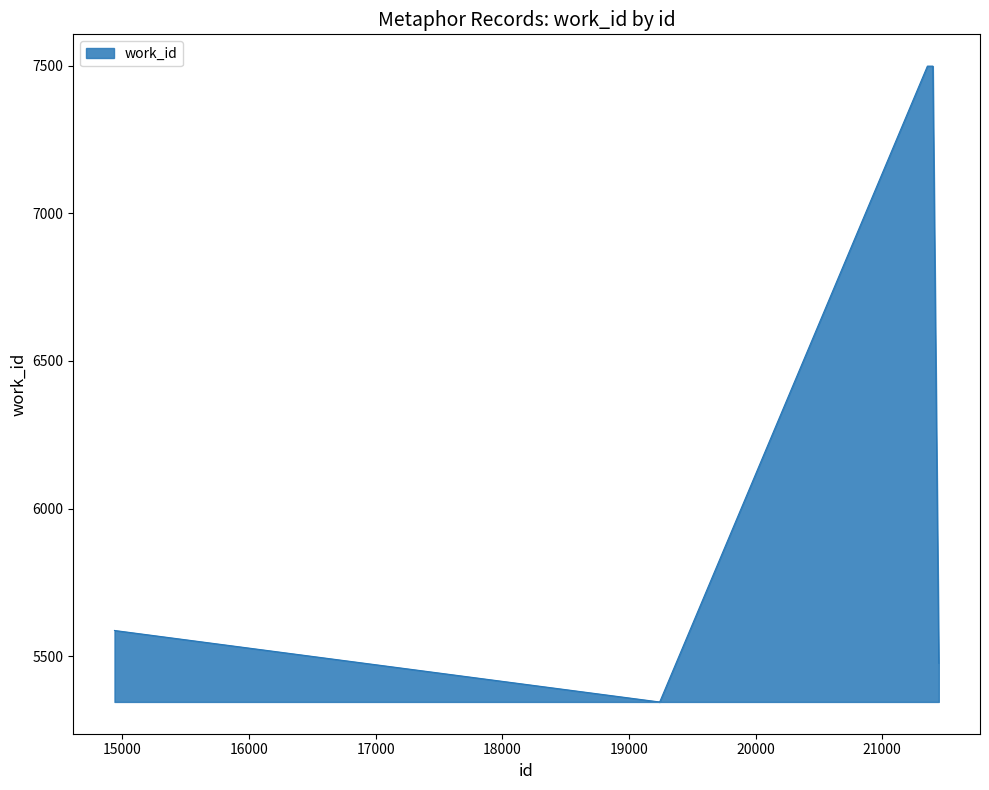

What is the minimum value shown in the chart?

5345